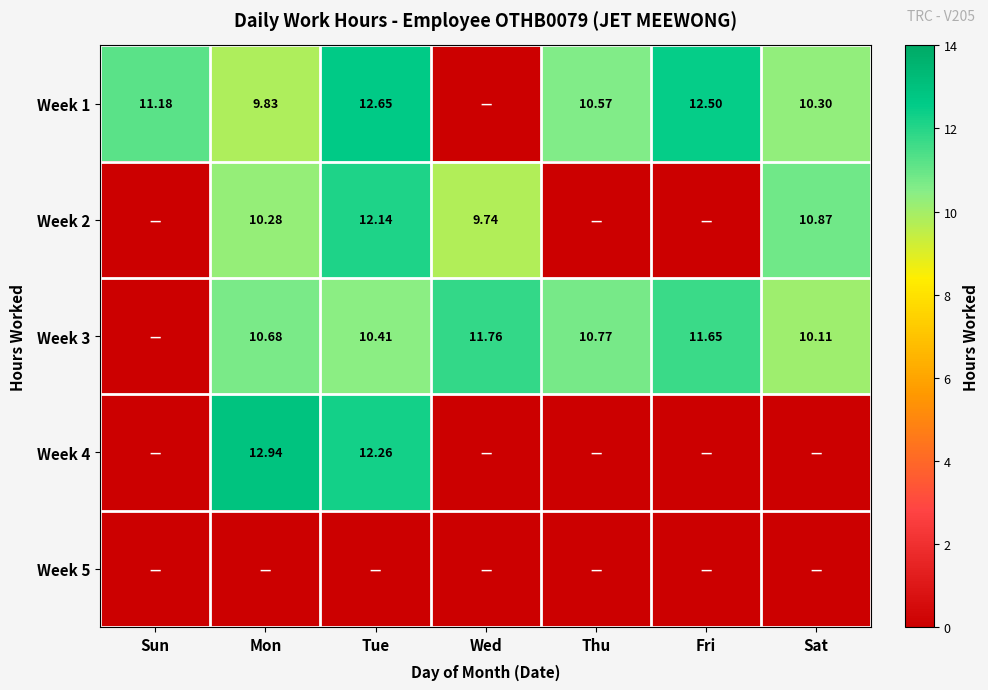

Is it true that Week 1 equals 13.0 at Mon?

False